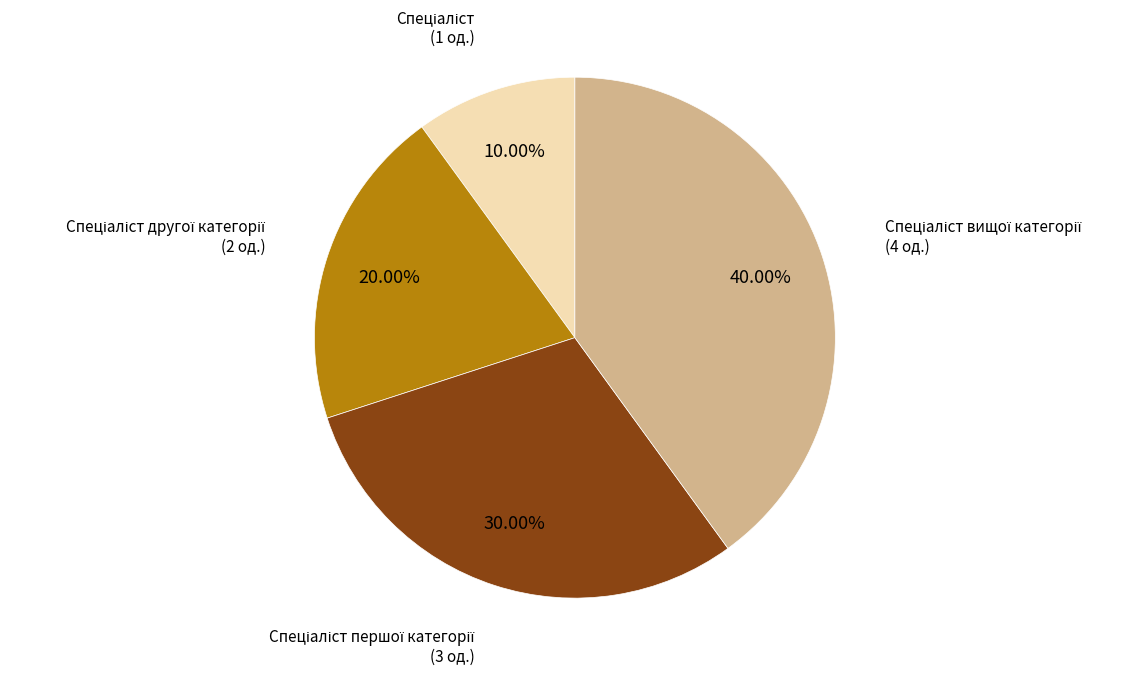

Is there a majority slice in this chart?

No